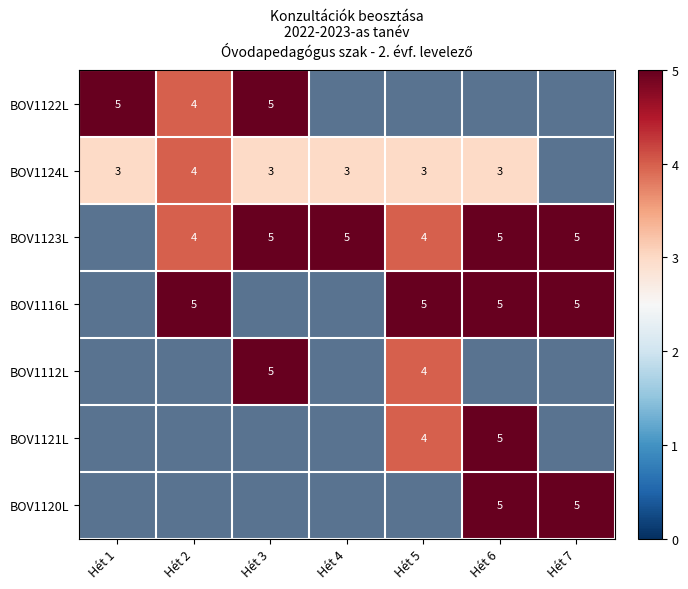

Which label corresponds to the largest value in the chart?

Hét 4